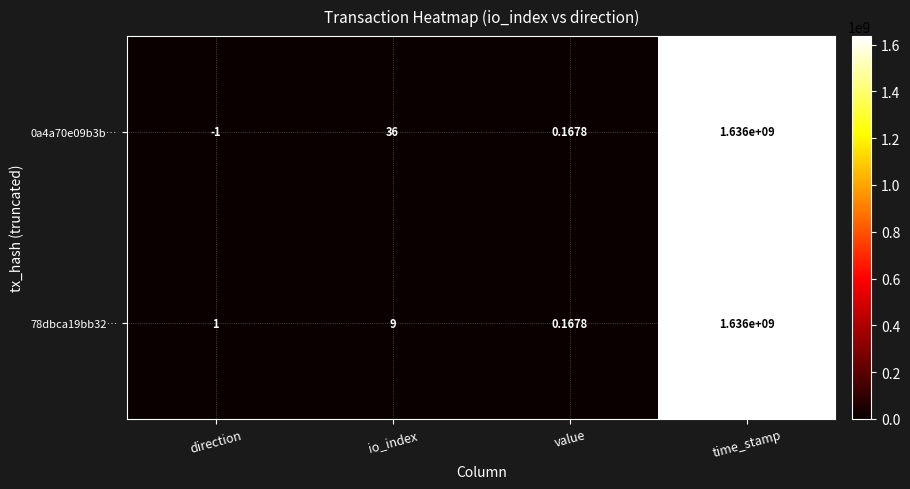

Which series has the largest range (max minus min)?

0a4a70e09b3b…